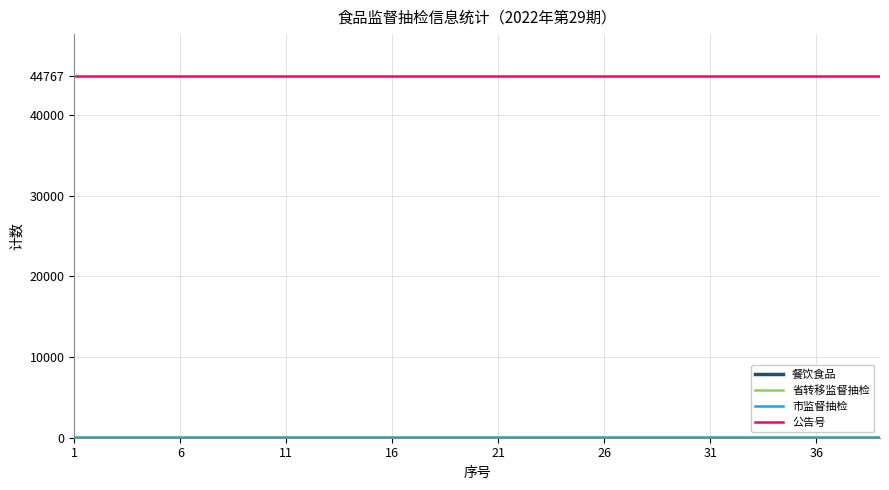

What is the maximum value for 公告号?

44767